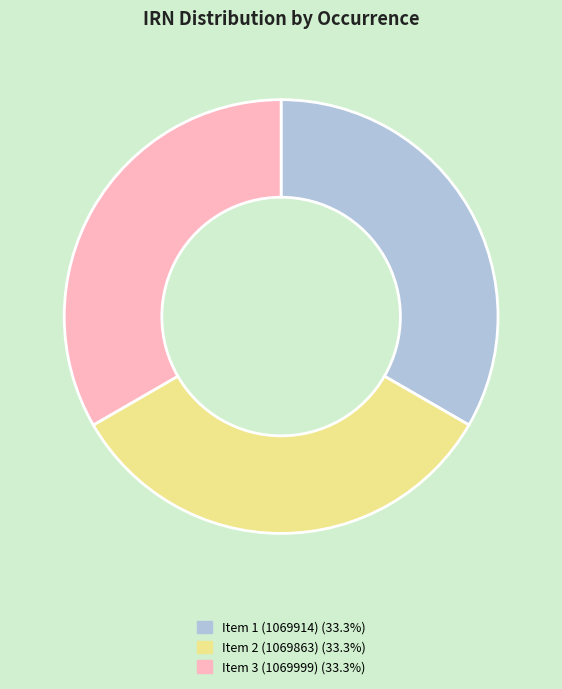

Does any single category account for the majority?

No